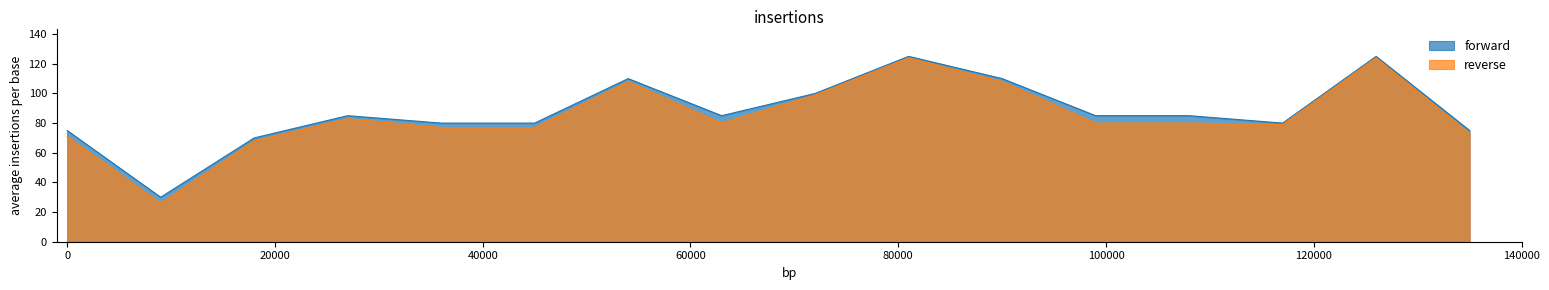

What is the sum of all forward values?

1400